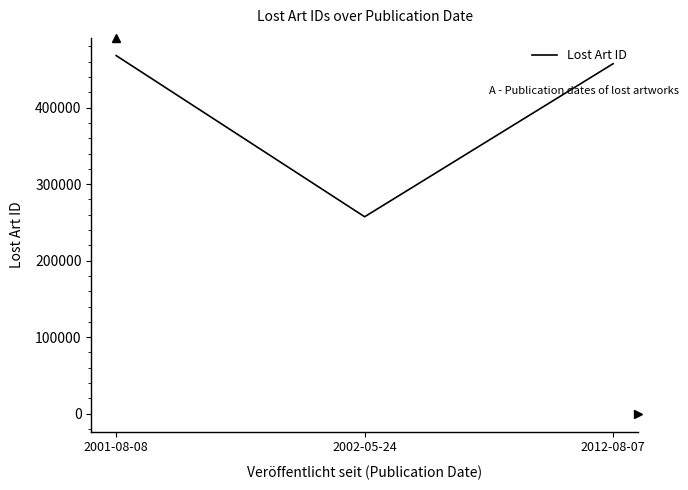

What is the greatest value displayed?

468120